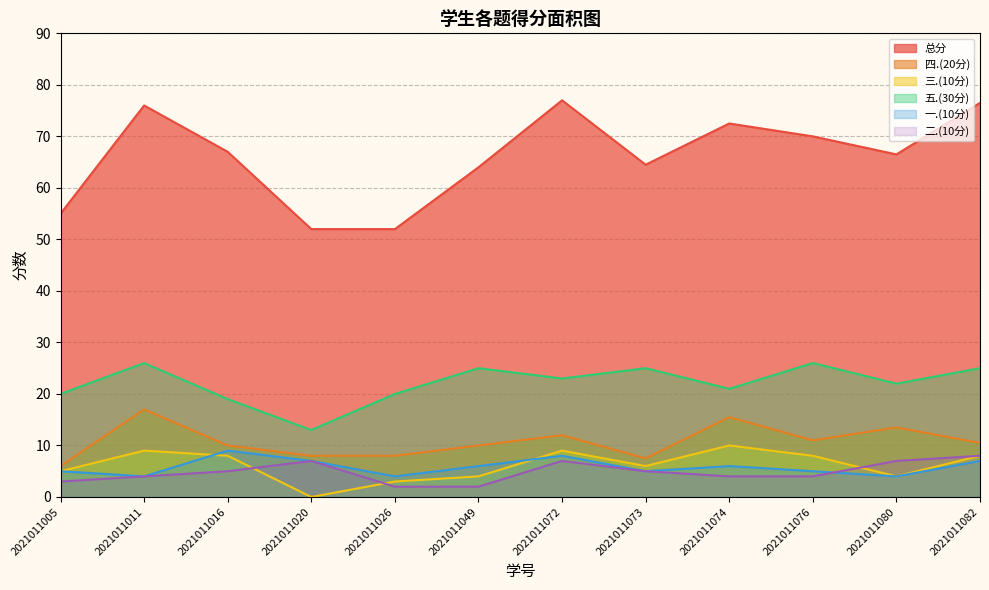

What is the sum of the 四.(20分) values at 2021011016 and 2021011020?

18.0